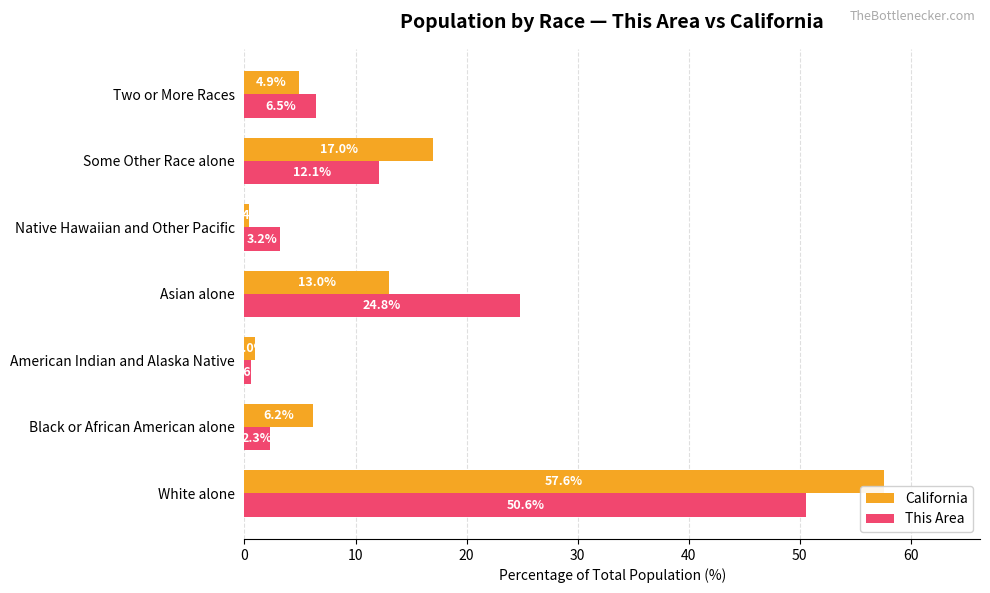

At which label is This Area closest to 25?

Asian alone